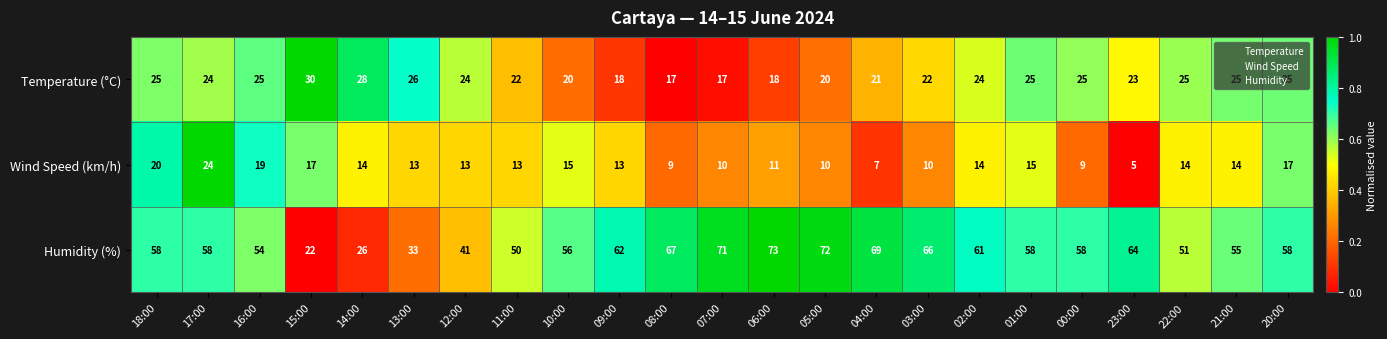

What is the difference between the maximum and minimum values in the Temperature (°C) series?

13